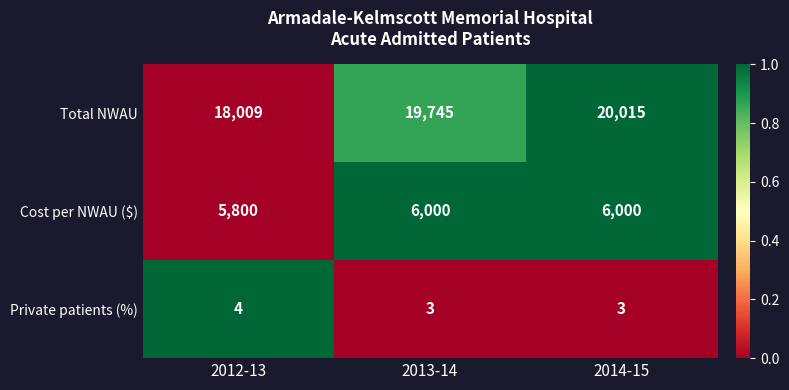

What value does the Private patients (%) series have at 2012-13?

4